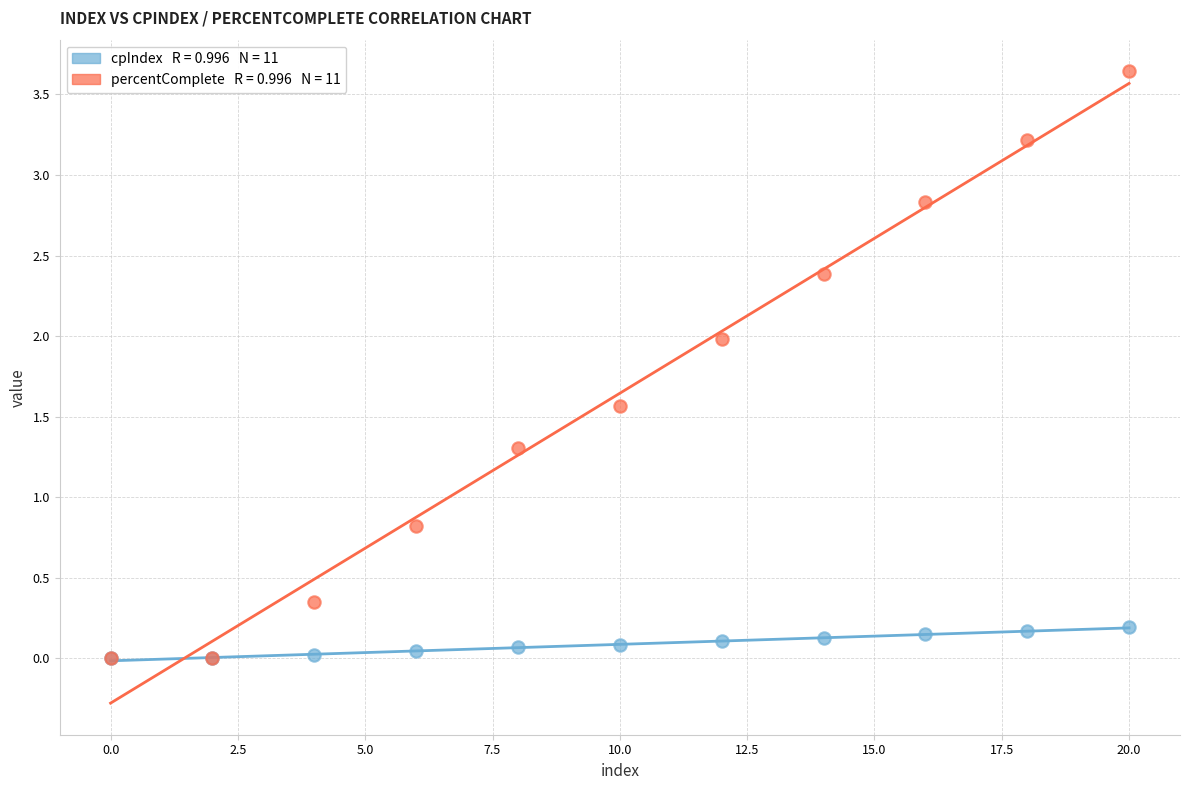

Across all series, what Y value is closest to 1?

0.8